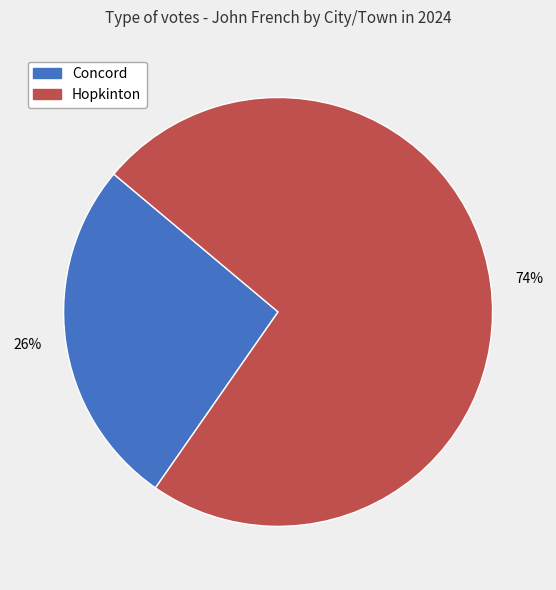

Does Concord represent more than half of the total?

No